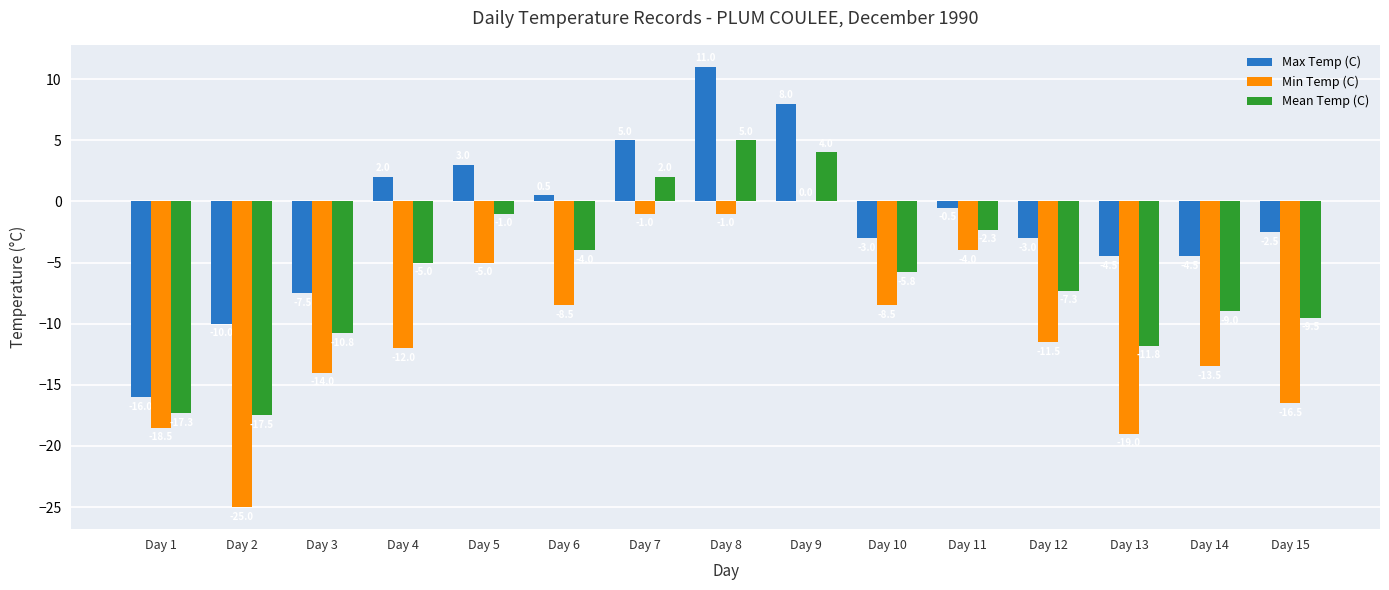

What is the approximate value of Max Temp (C) at Day 10?

-3.0